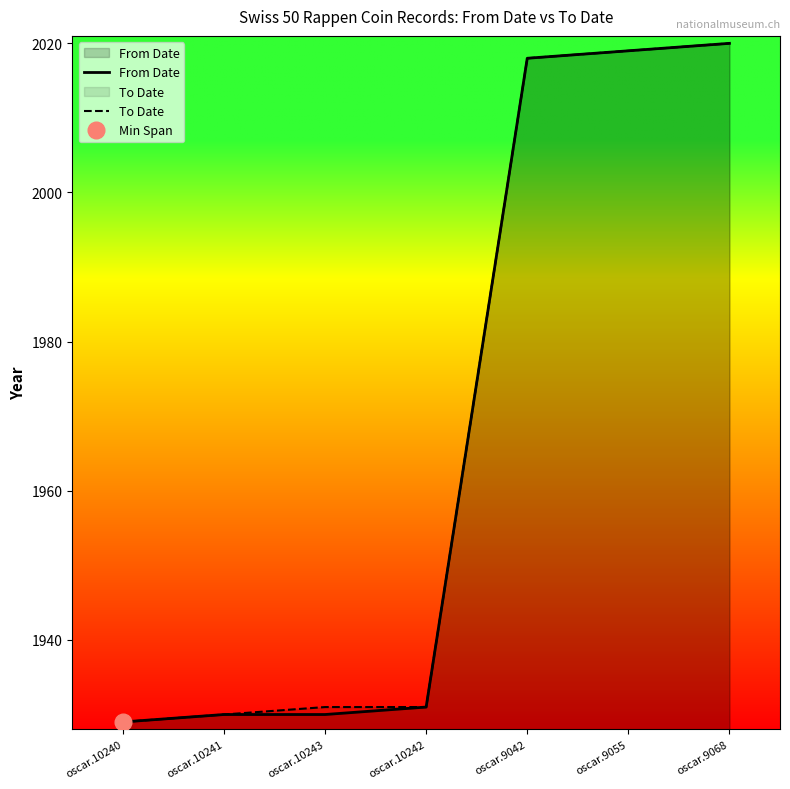

True or false: To Date and From Date cross at least once.

False